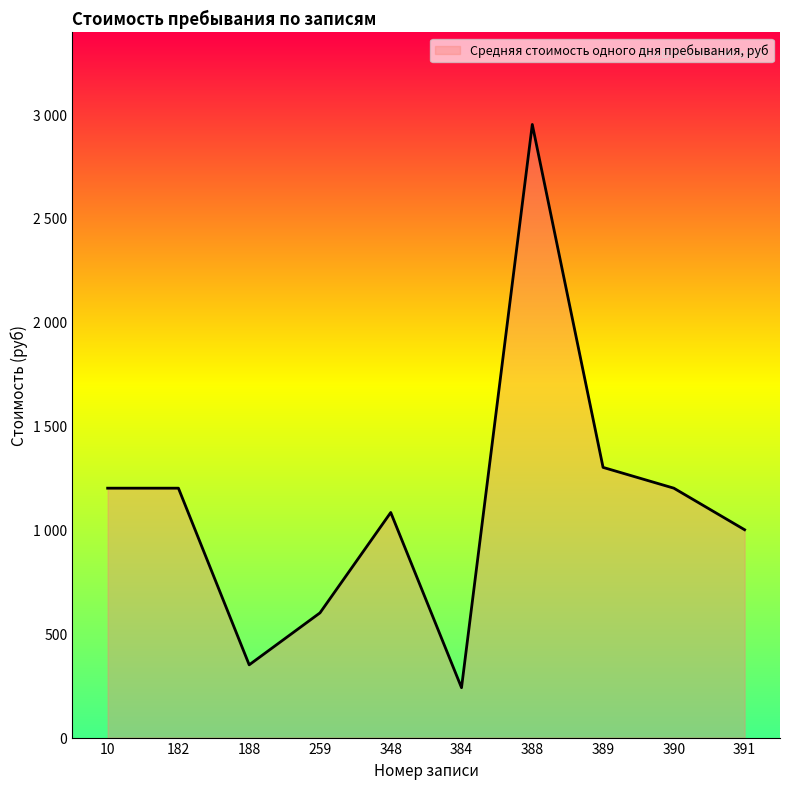

What is the change in value from 182 to 348?

-117